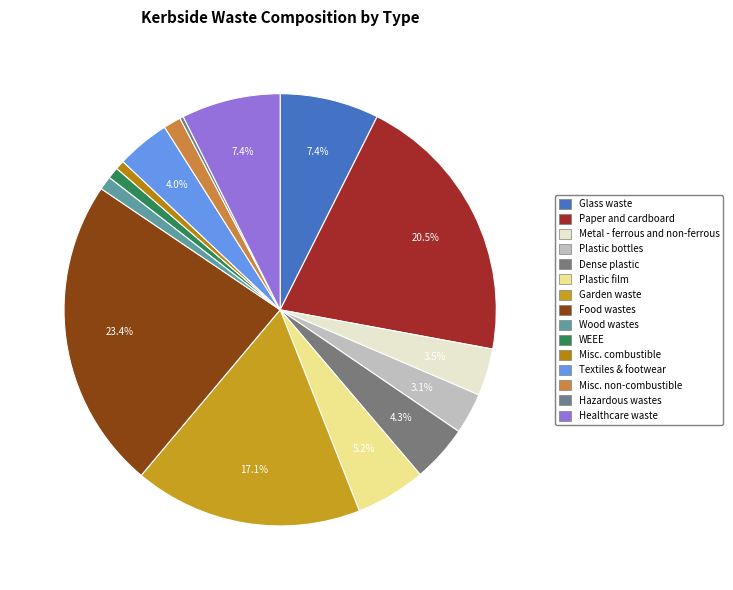

Combined, what portion of the pie is Healthcare waste and Textiles & footwear?

11.4%